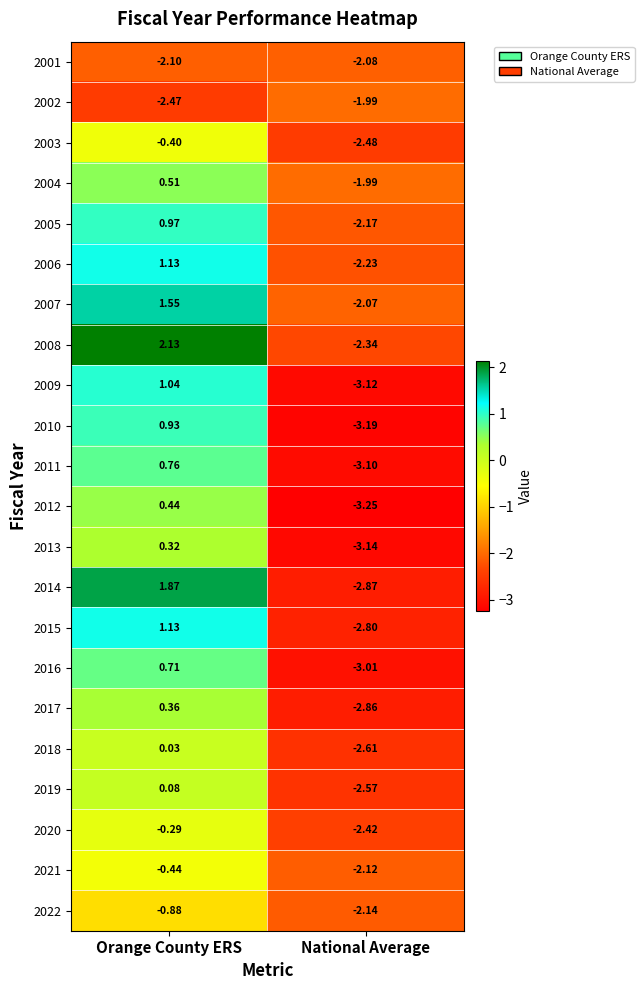

At which label is 2008 closest to 0?

Orange County ERS